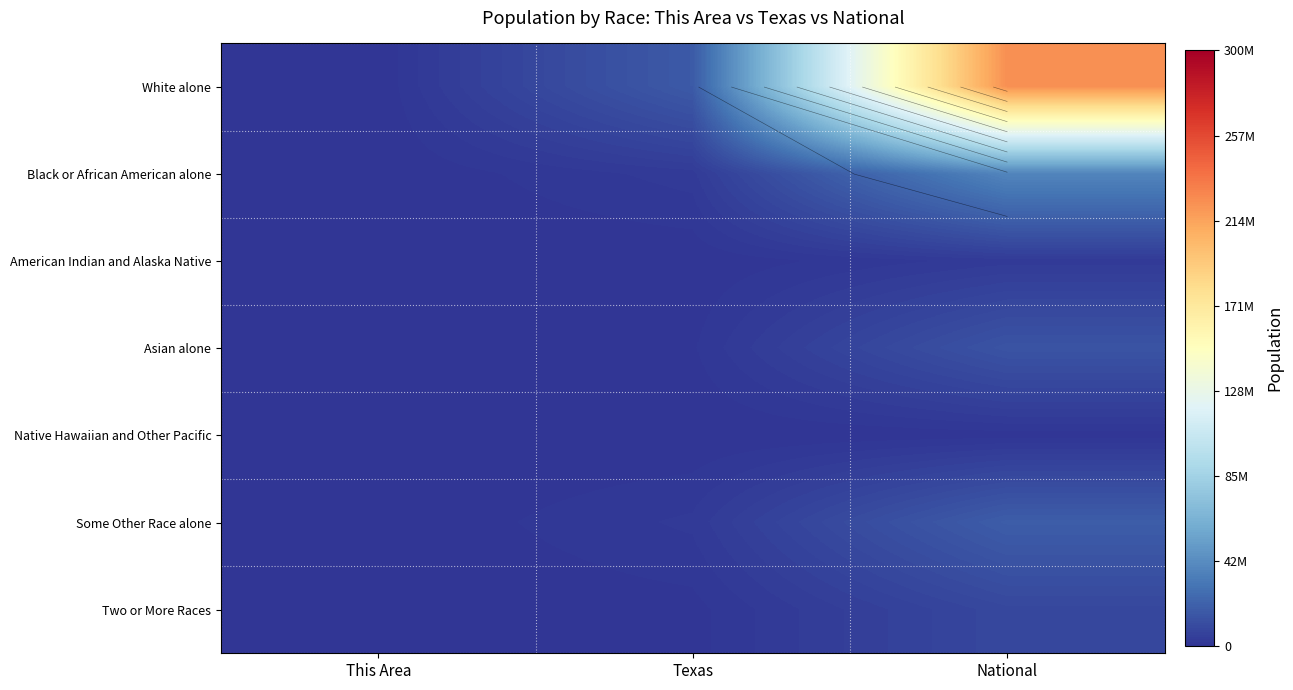

What is the spread (max minus min) of values at Texas?

17679896